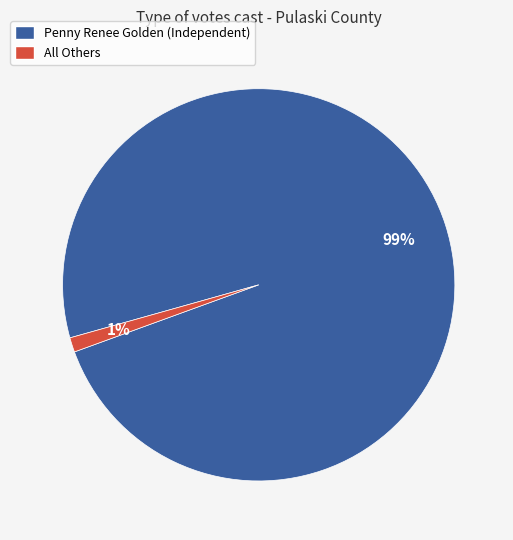

To the nearest percent, what is the combined percentage of All Others and Penny Renee Golden (Independent)?

100%